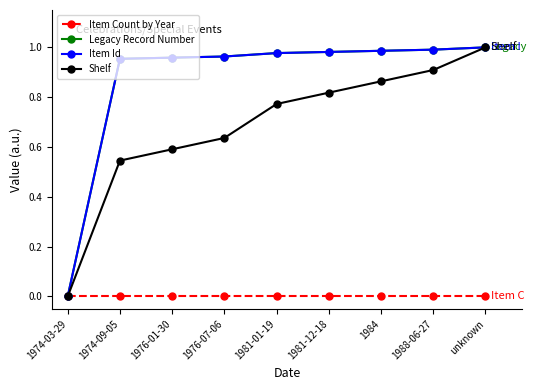

Is this an area chart (filled region under the line)?

No